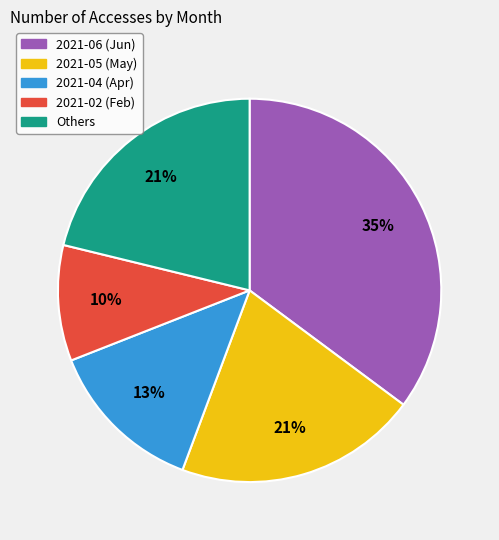

What is the largest slice in the pie chart?

2021-06 (Jun)